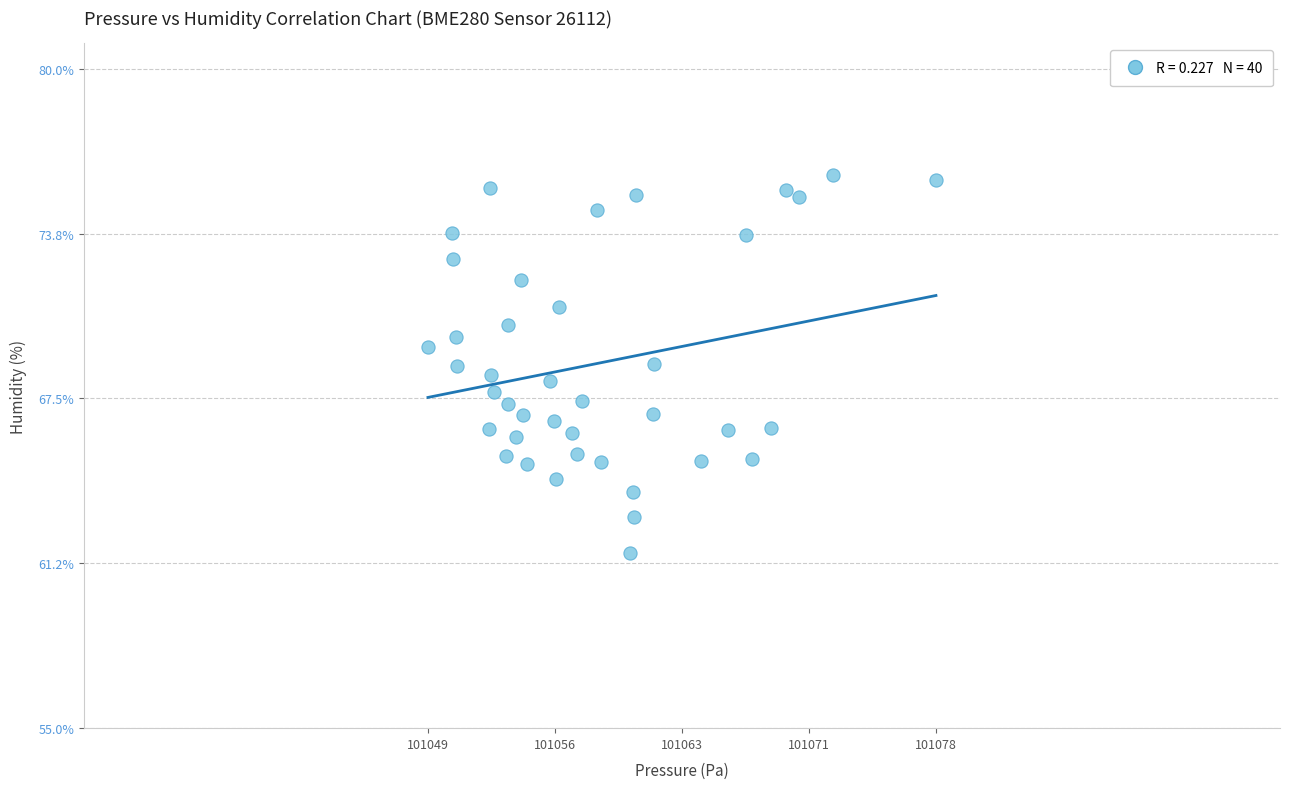

What is the range of Y values (max minus min)?

14.3